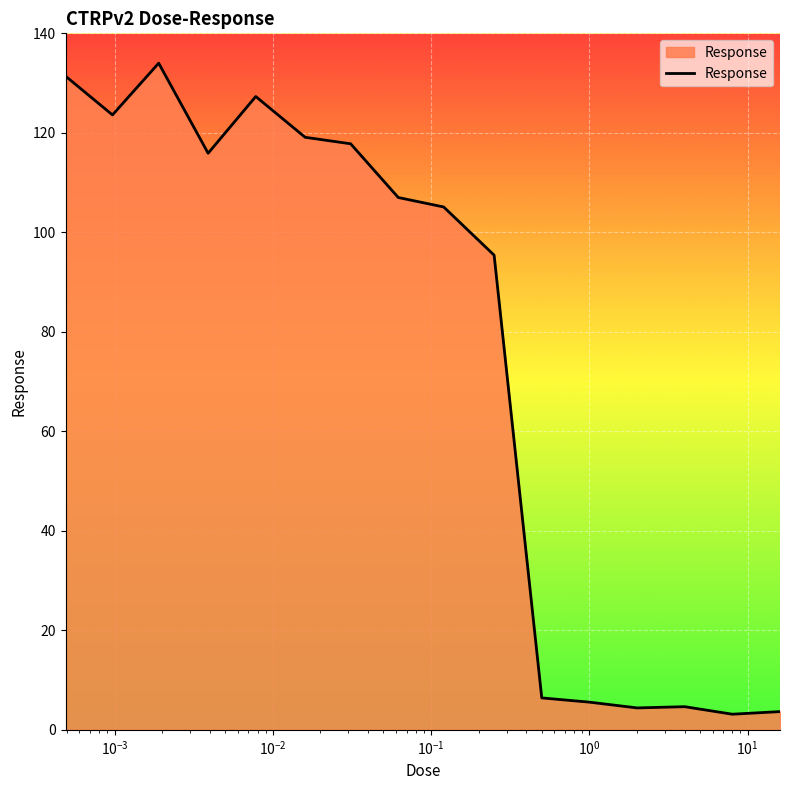

What is the greatest value displayed?

134.0